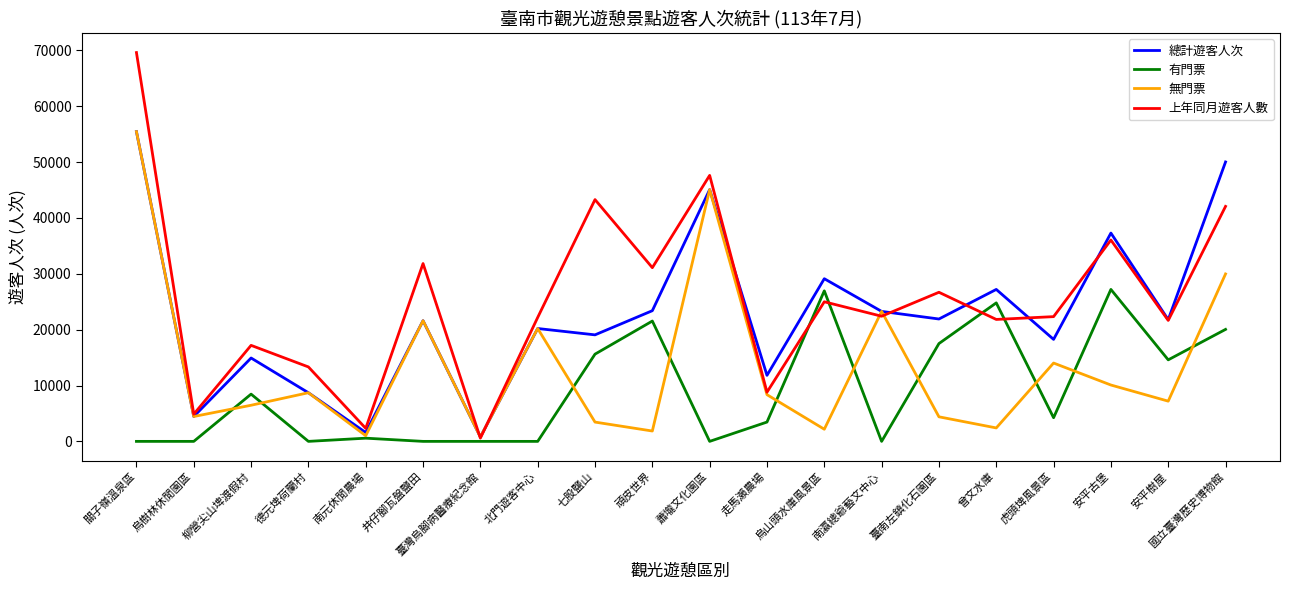

What is the spread (max minus min) of values at 臺灣烏腳病醫療紀念館?

789